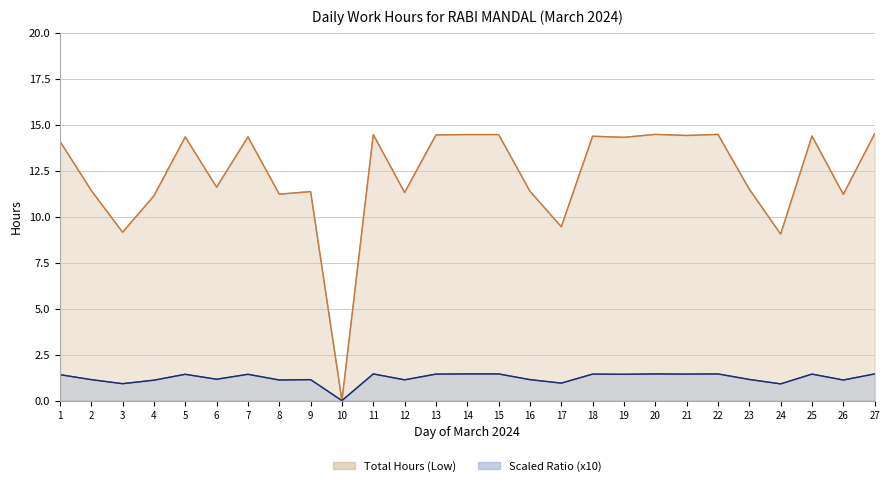

What is the total value across all series at 9?

12.5